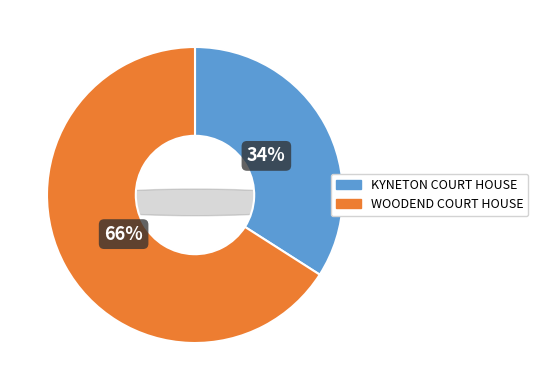

To the nearest percent, what is the difference between the WOODEND COURT HOUSE and KYNETON COURT HOUSE slice percentages?

32%